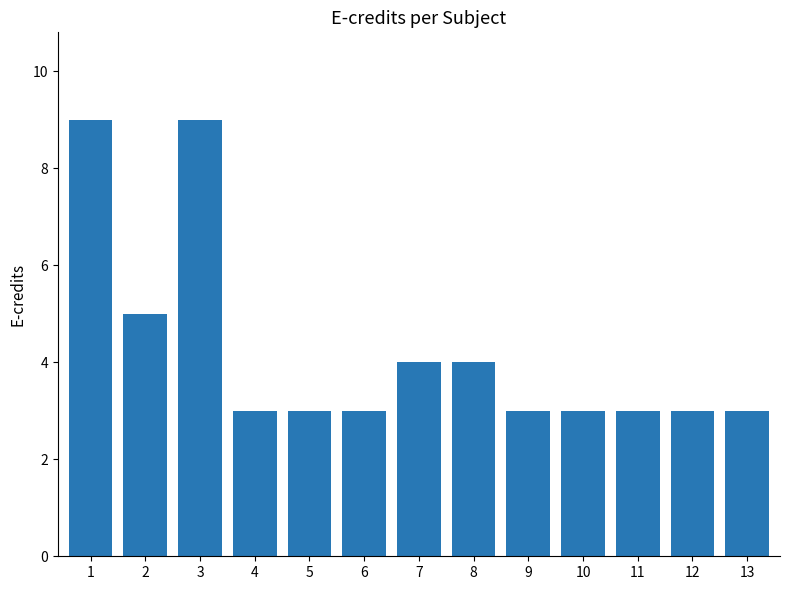

How many bars are there in total?

13